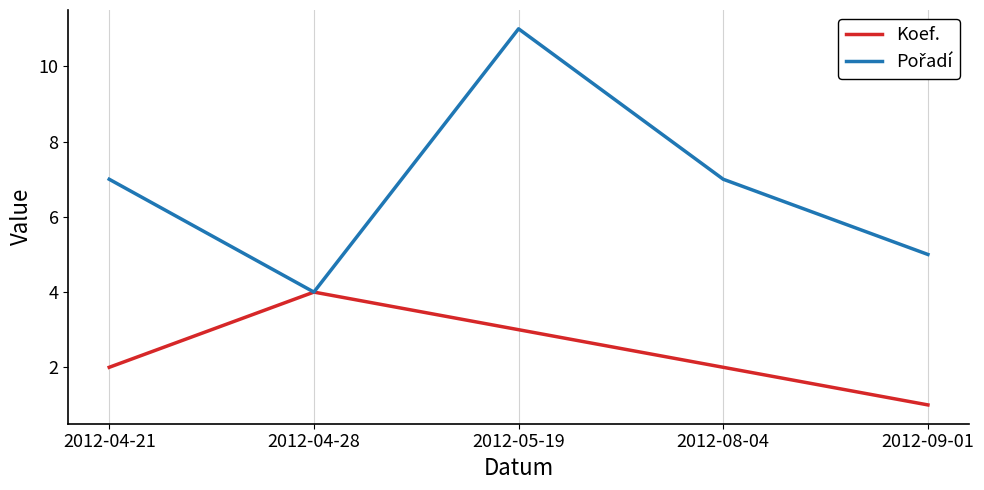

What is the difference between the highest and lowest values at 2012-04-21?

5